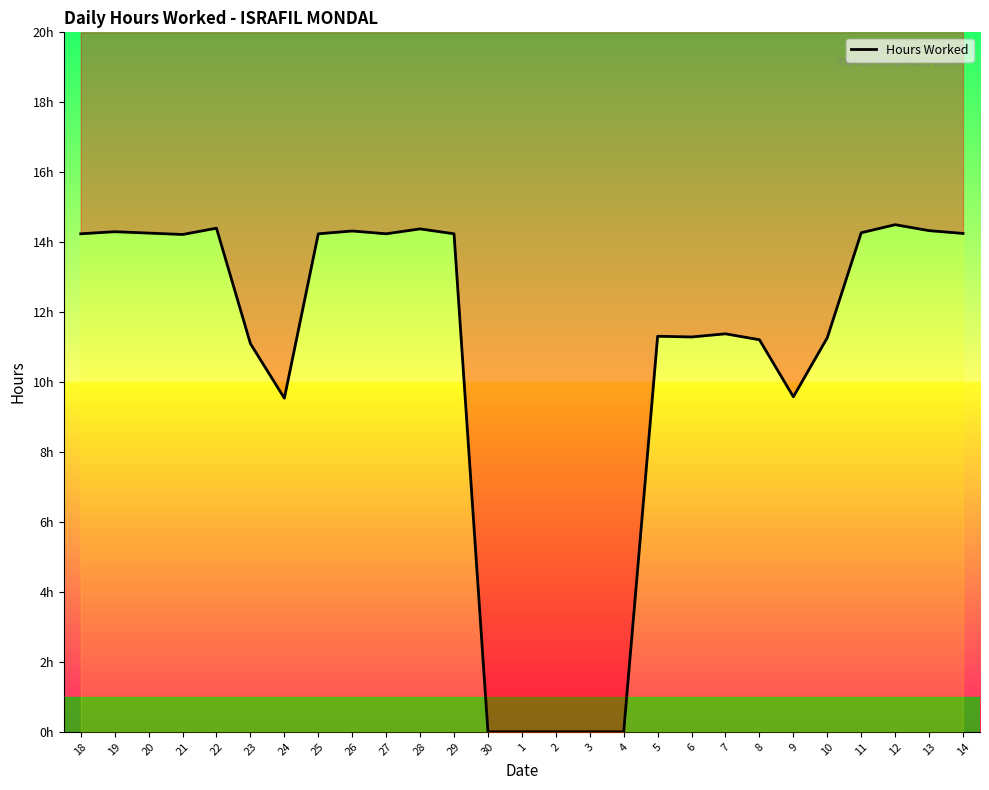

What is the sum of the values at 26 and 27?

28.6